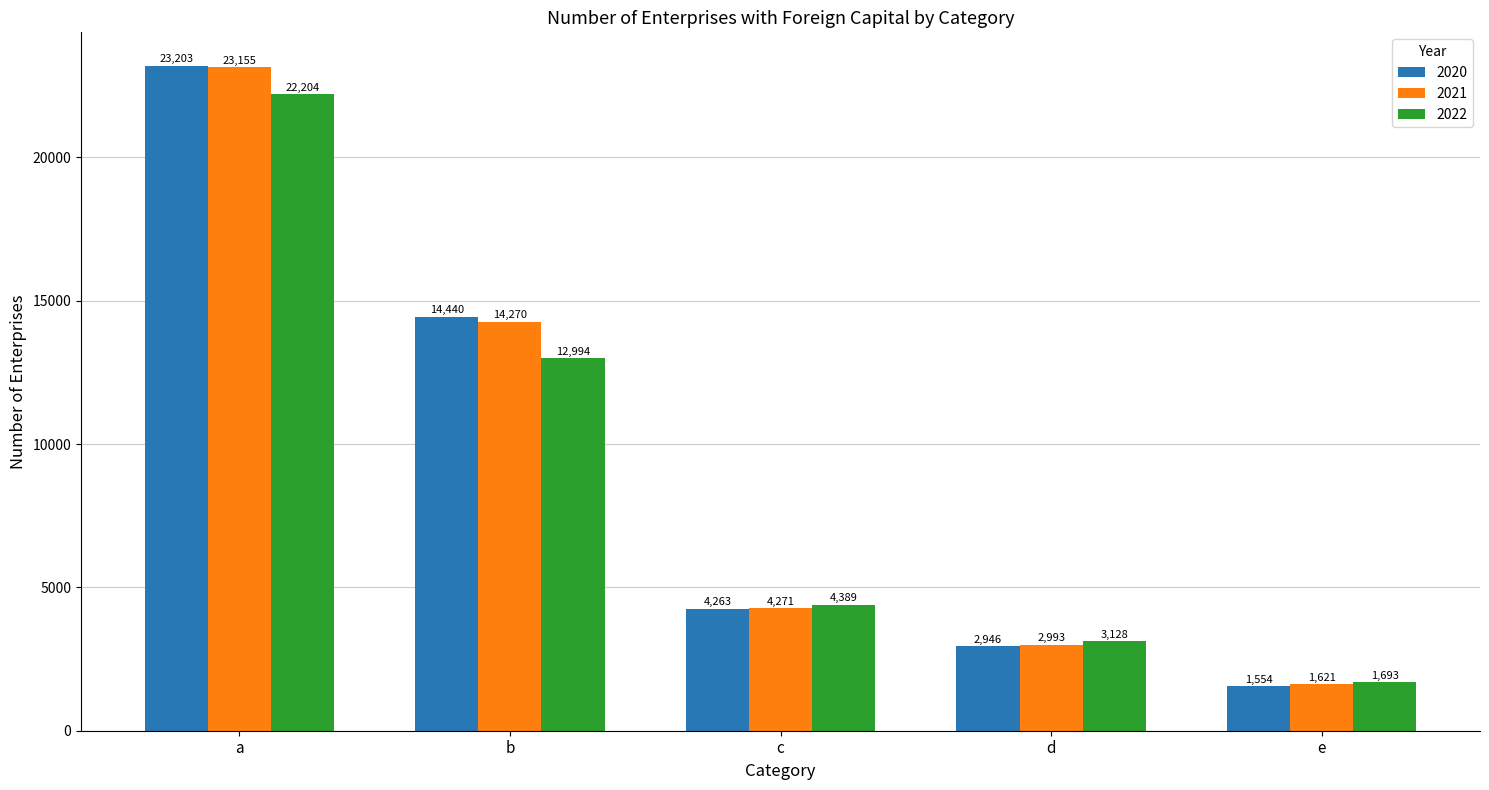

Which series has the largest range (max minus min)?

2020